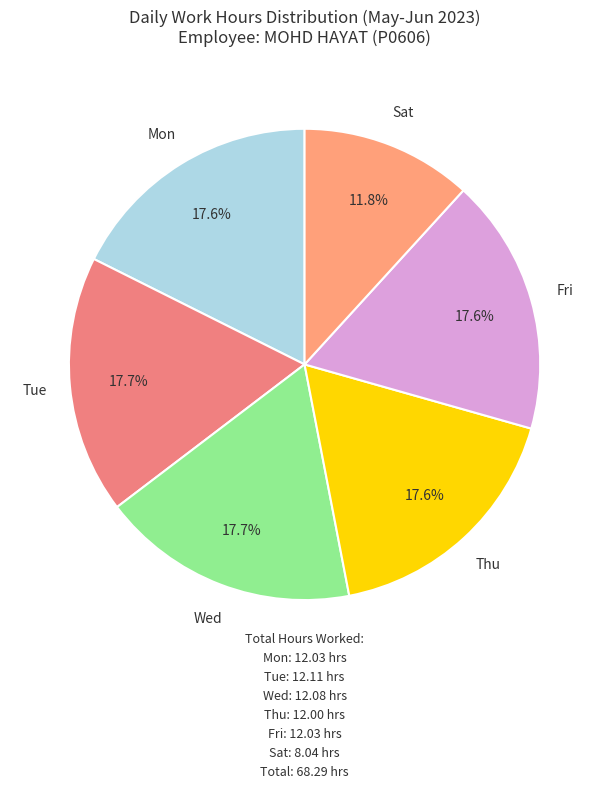

Is there a majority slice in this chart?

No